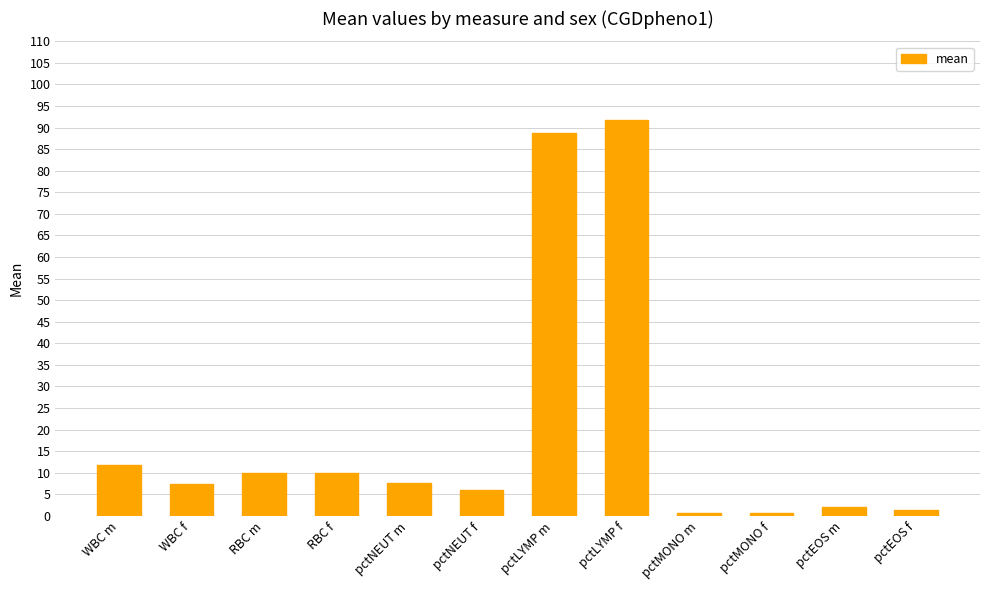

Is it true that the value at RBC f is 14.8?

False